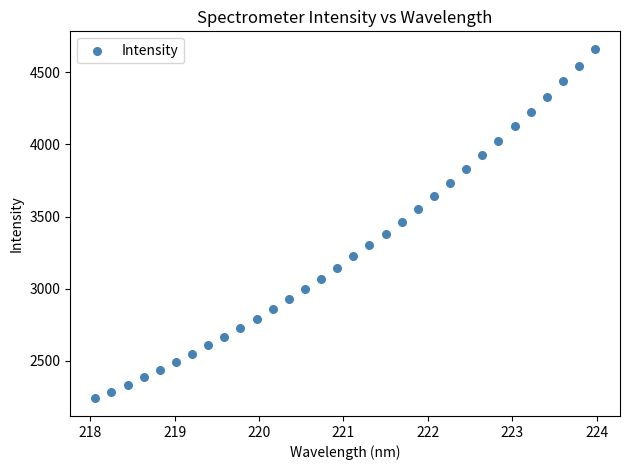

What is the range of X values (max minus min)?

5.9